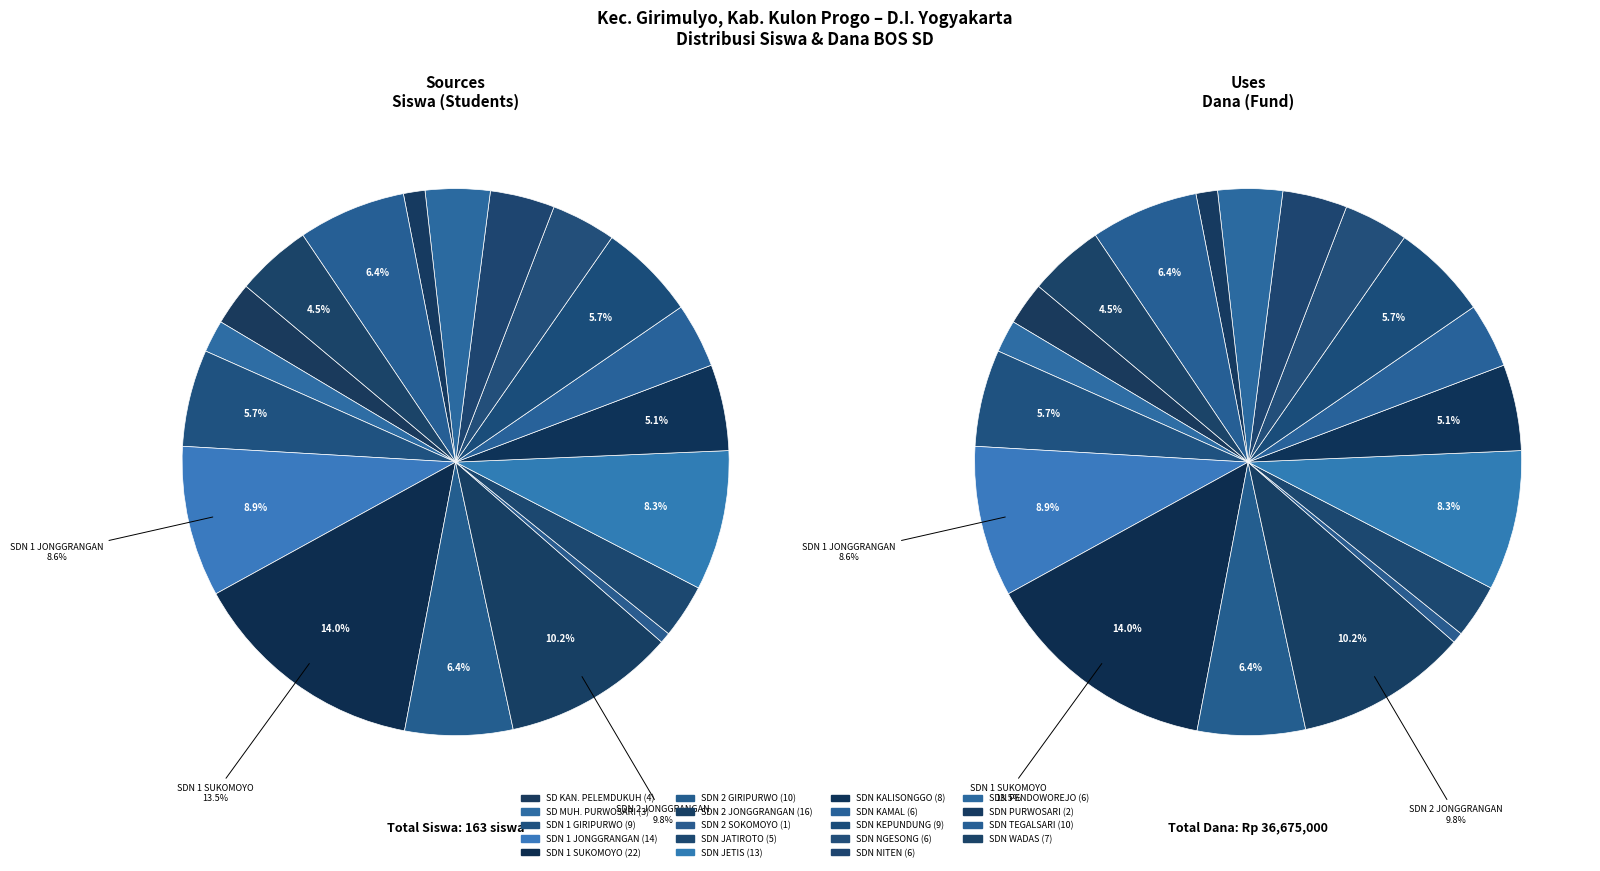

Count the number of slices in the pie.

19